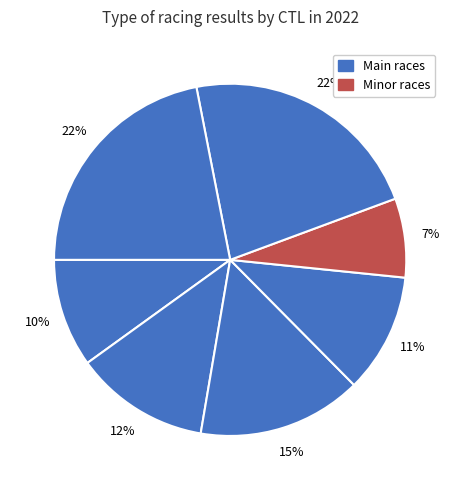

How many segments does this pie chart have?

7